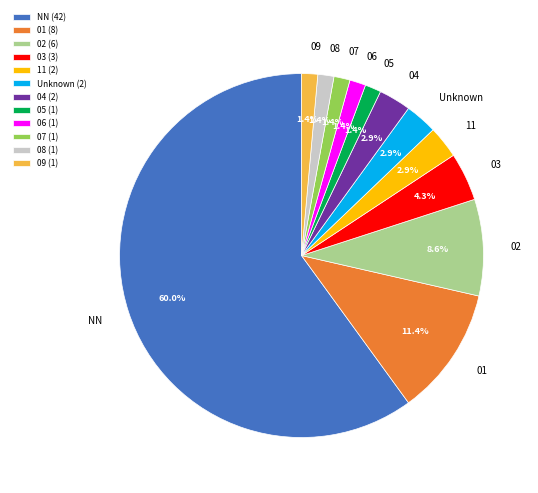

Is the sum of 03 and 02 greater than half?

No